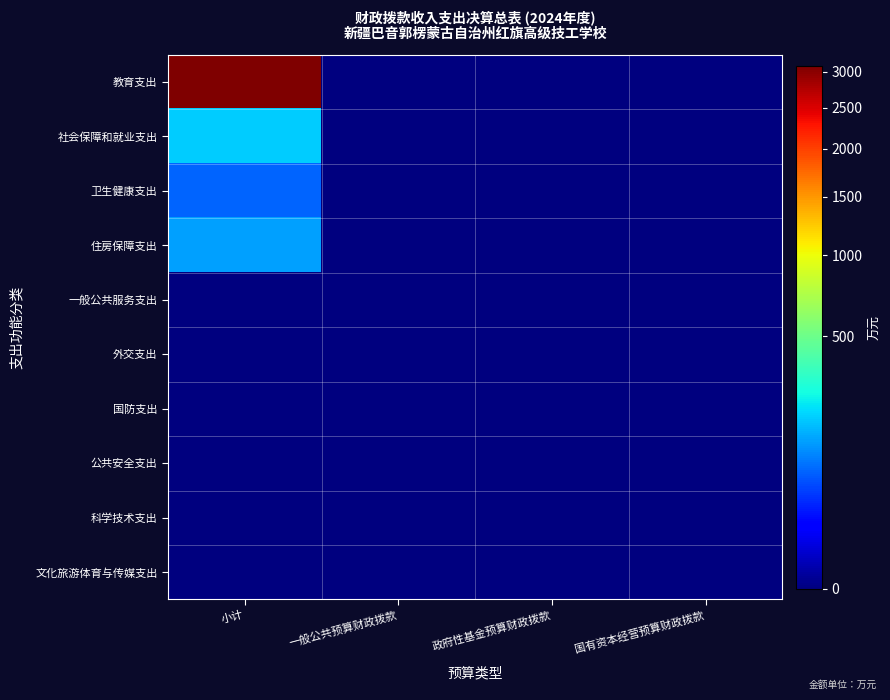

Reading left to right, list all the values displayed in this chart.

教育支出: 小计=3086.5	一般公共预算财政拨款=0.0	政府性基金预算财政拨款=0.0	国有资本经营预算财政拨款=0.0
社会保障和就业支出: 小计=185.8	一般公共预算财政拨款=0.0	政府性基金预算财政拨款=0.0	国有资本经营预算财政拨款=0.0
卫生健康支出: 小计=72.8	一般公共预算财政拨款=0.0	政府性基金预算财政拨款=0.0	国有资本经营预算财政拨款=0.0
住房保障支出: 小计=130.2	一般公共预算财政拨款=0.0	政府性基金预算财政拨款=0.0	国有资本经营预算财政拨款=0.0
一般公共服务支出: 小计=0.0	一般公共预算财政拨款=0.0	政府性基金预算财政拨款=0.0	国有资本经营预算财政拨款=0.0
外交支出: 小计=0.0	一般公共预算财政拨款=0.0	政府性基金预算财政拨款=0.0	国有资本经营预算财政拨款=0.0
国防支出: 小计=0.0	一般公共预算财政拨款=0.0	政府性基金预算财政拨款=0.0	国有资本经营预算财政拨款=0.0
公共安全支出: 小计=0.0	一般公共预算财政拨款=0.0	政府性基金预算财政拨款=0.0	国有资本经营预算财政拨款=0.0
科学技术支出: 小计=0.0	一般公共预算财政拨款=0.0	政府性基金预算财政拨款=0.0	国有资本经营预算财政拨款=0.0
文化旅游体育与传媒支出: 小计=0.0	一般公共预算财政拨款=0.0	政府性基金预算财政拨款=0.0	国有资本经营预算财政拨款=0.0